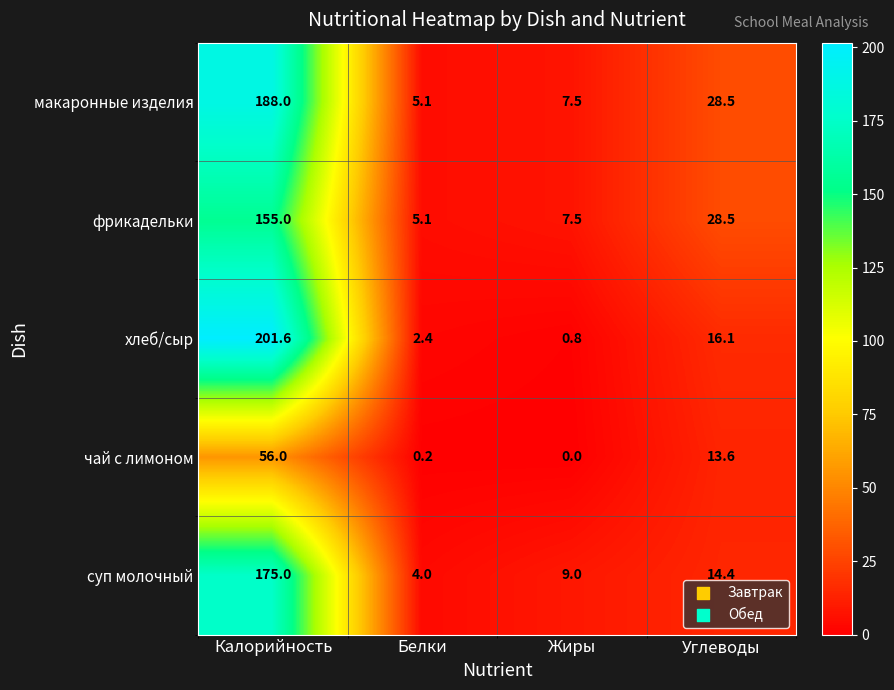

Where is макаронные изделия nearest to the value 96?

Углеводы